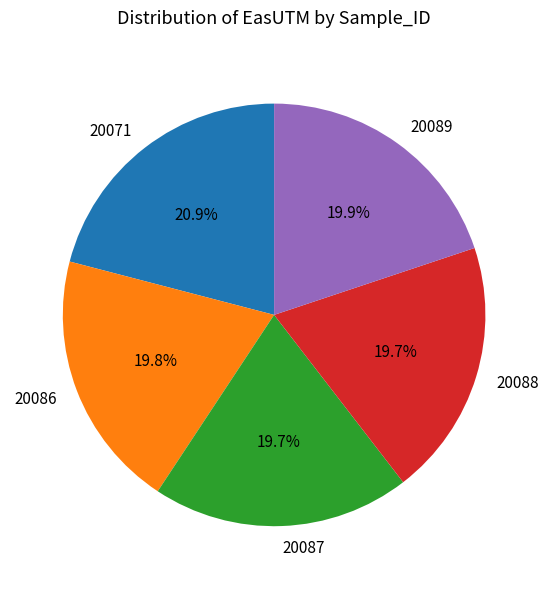

Which category has the biggest portion of the pie?

20071